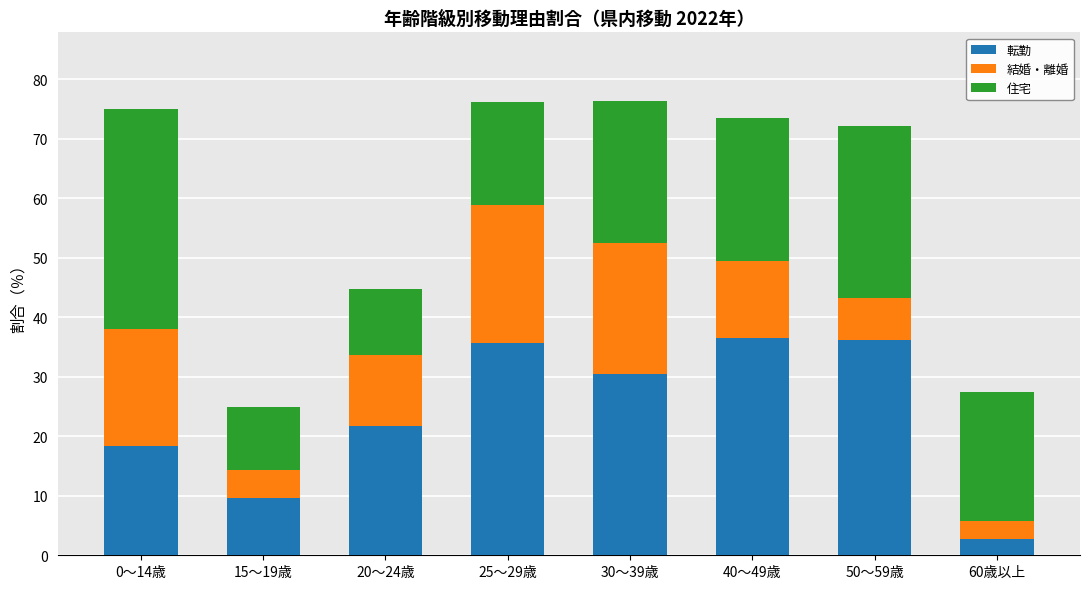

What is the total value across all series at 25～29歳?

76.1